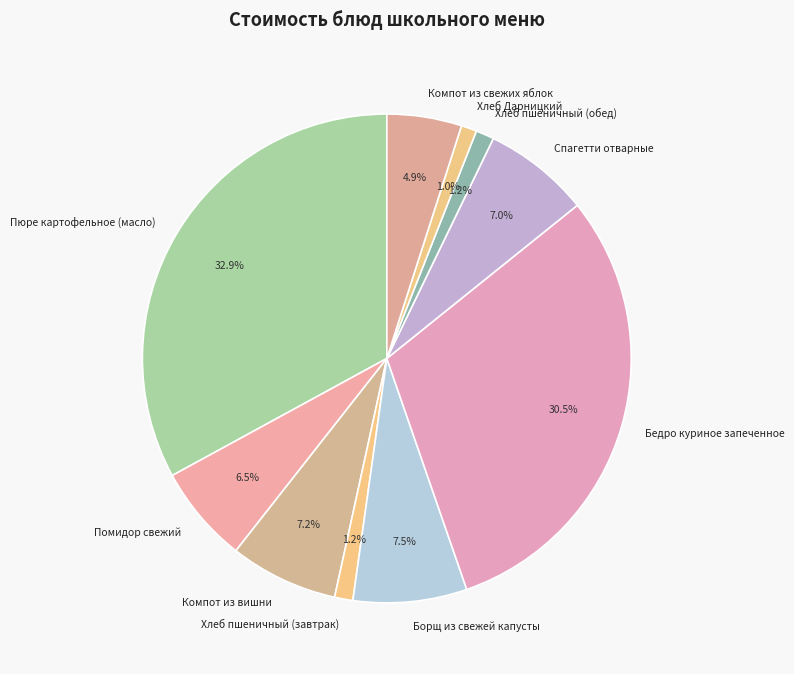

Is Пюре картофельное (масло) the majority of the pie?

No